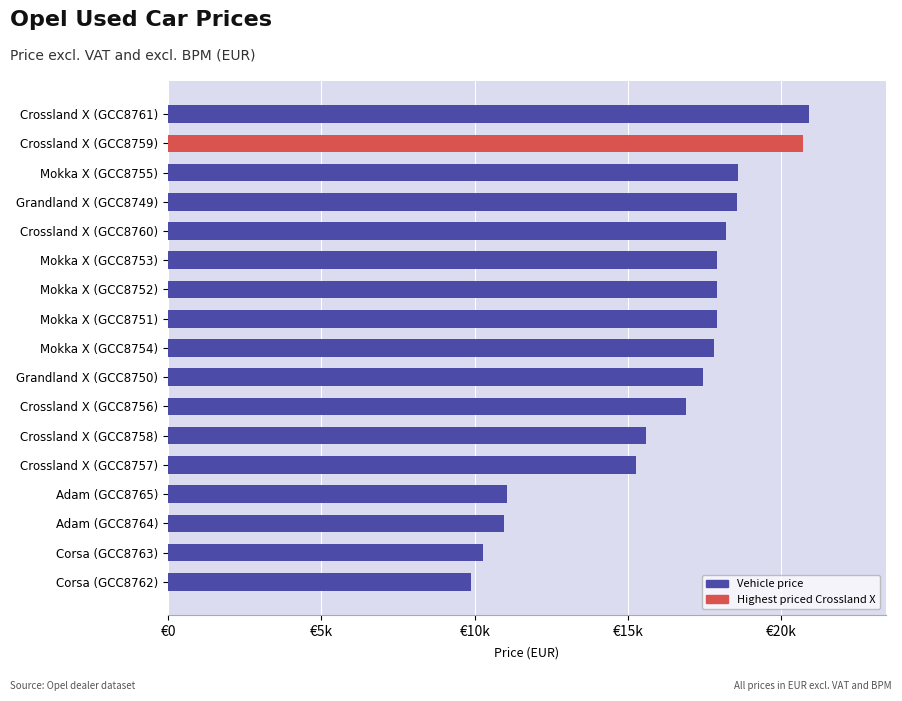

Does the chart contain any negative values?

No